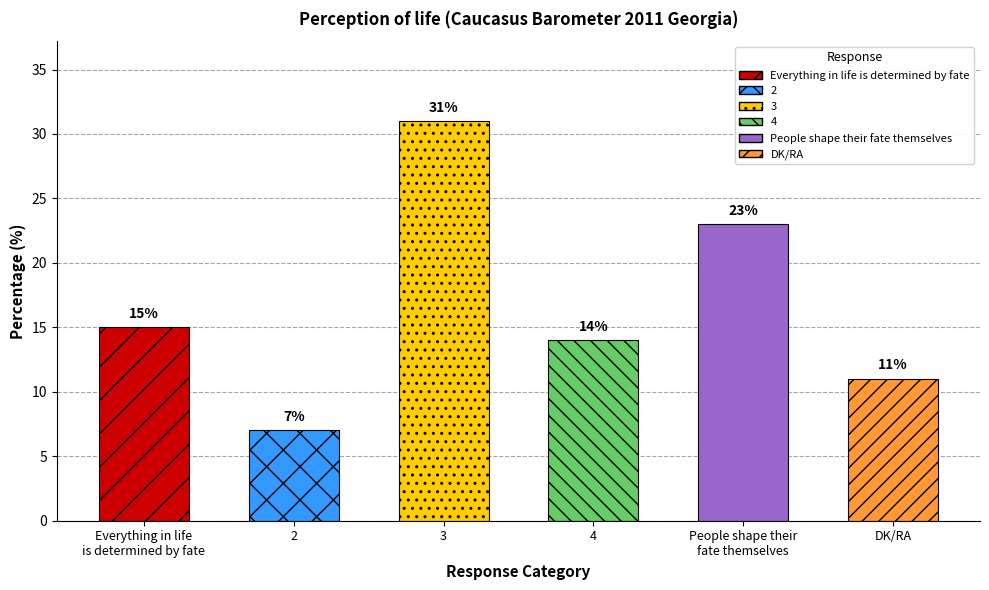

Count the number of categories in the chart.

6